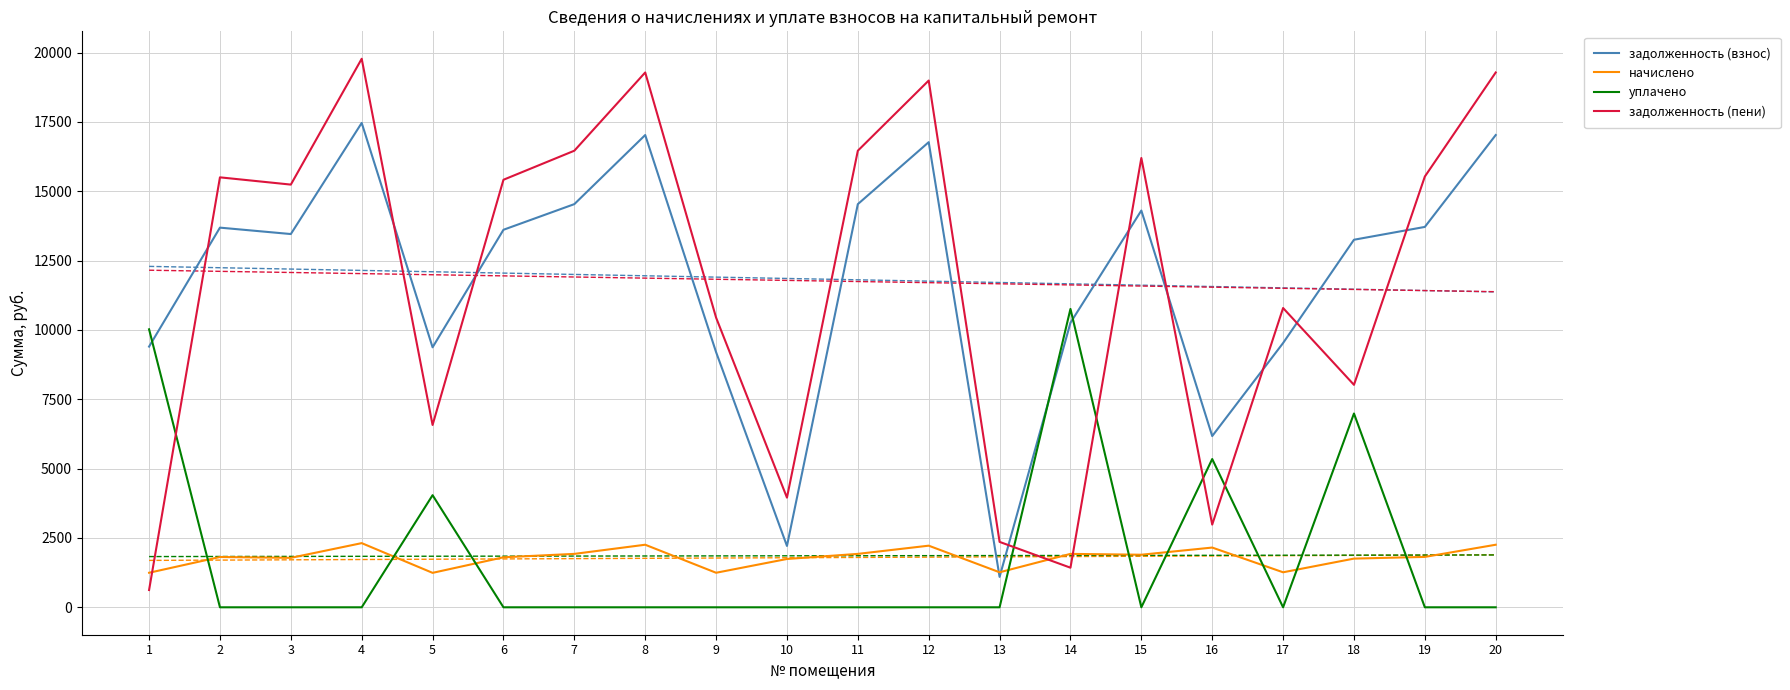

Rank the series by their maximum value, from lowest to highest.

начислено, уплачено, задолженность (взнос), задолженность (пени)